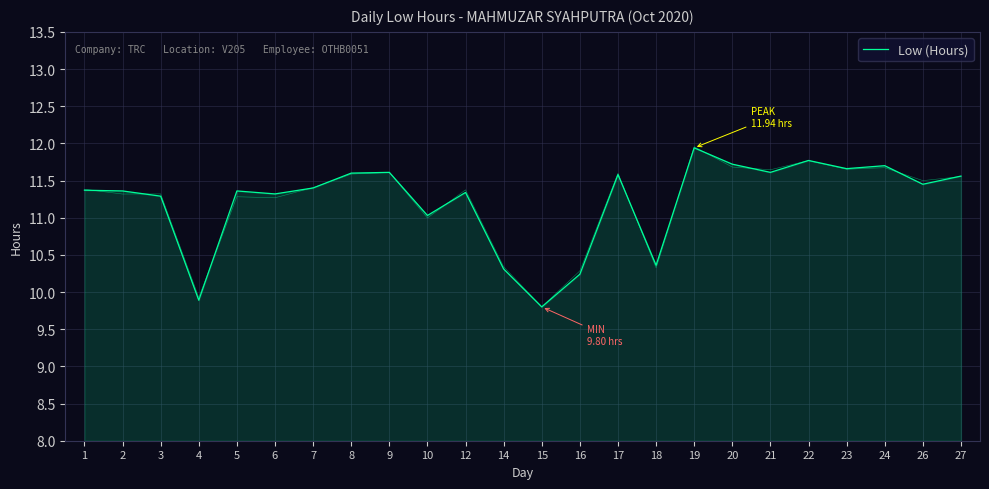

At which category does the data reach its first local valley?

4